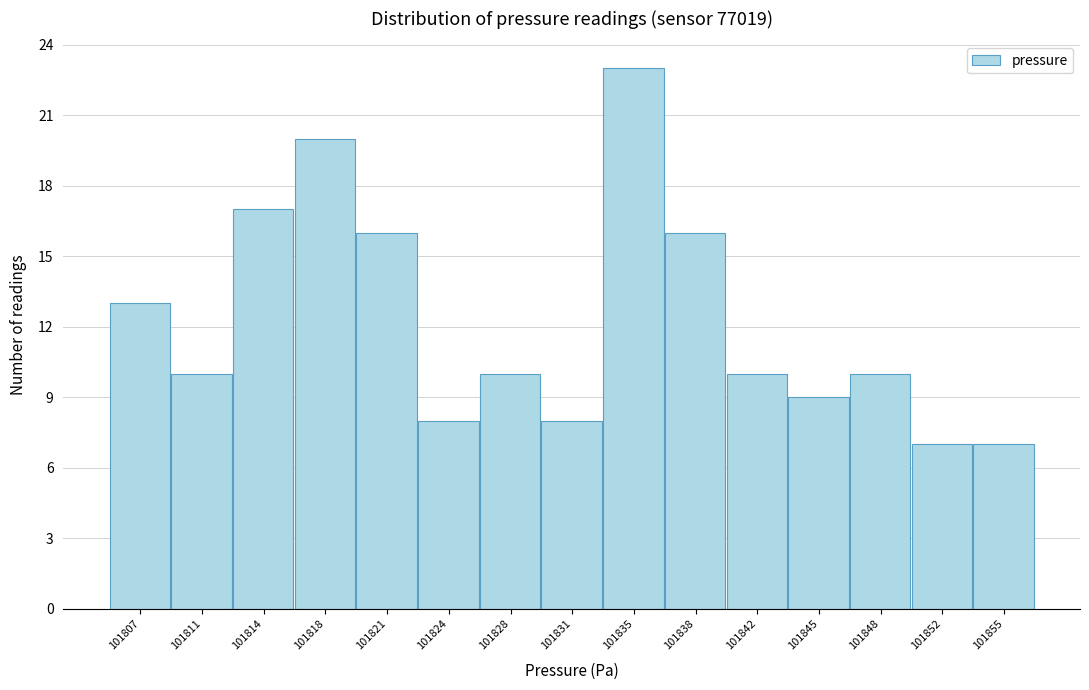

Reading left to right, list all the values displayed in this chart.

13	10	17	20	16	8	10	8	23	16	10	9	10	7	7